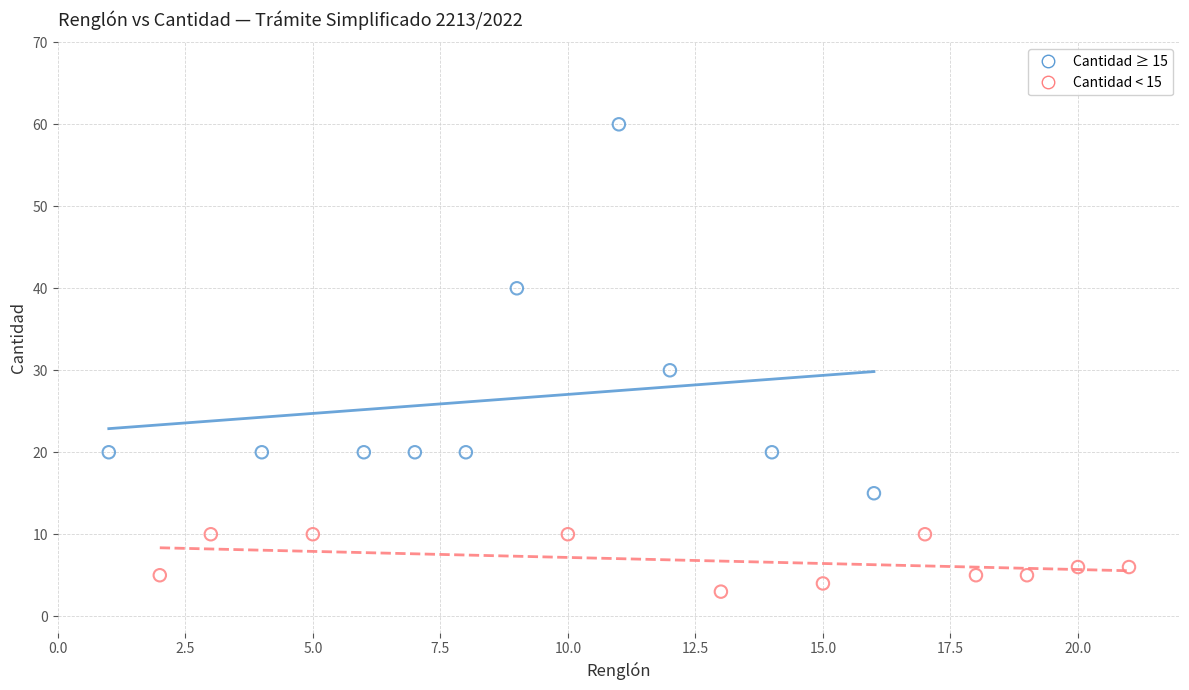

Which series reaches the minimum Y coordinate?

Cantidad < 15